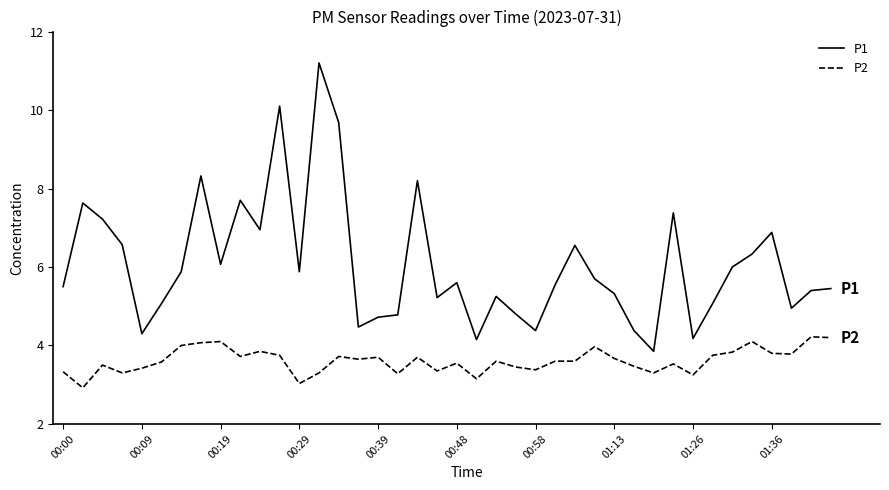

How many values in the P1 series exceed 5?

29